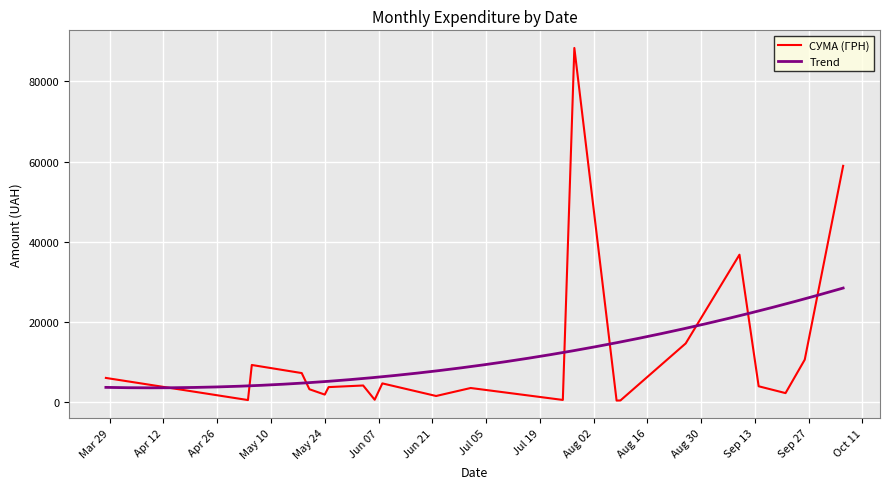

True or false: the data shows 1036.9 at 14.09.2016.

False